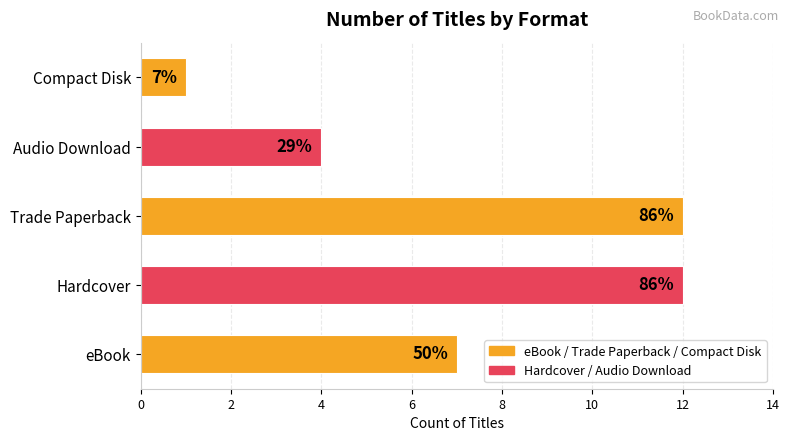

How many bars are there in total?

5